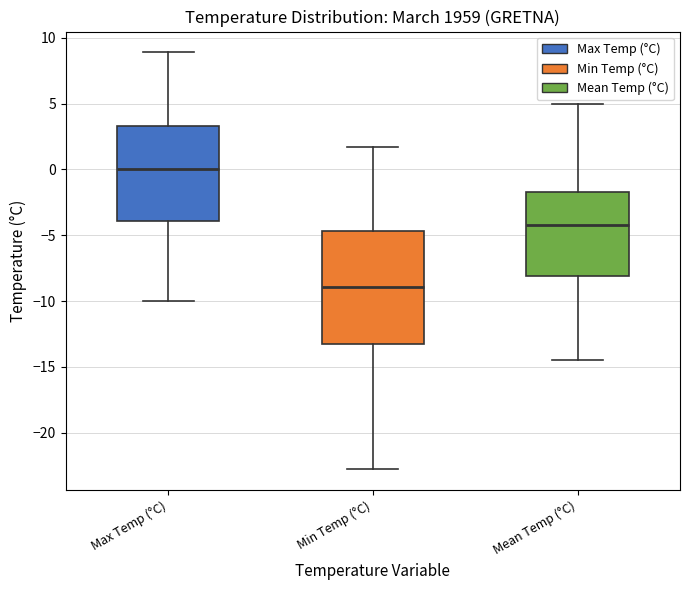

Where is the lower edge of the box for Mean Temp (°C) on the y-axis? The values are not printed on the chart, so give them approximately, as read against the axis.

-8.0